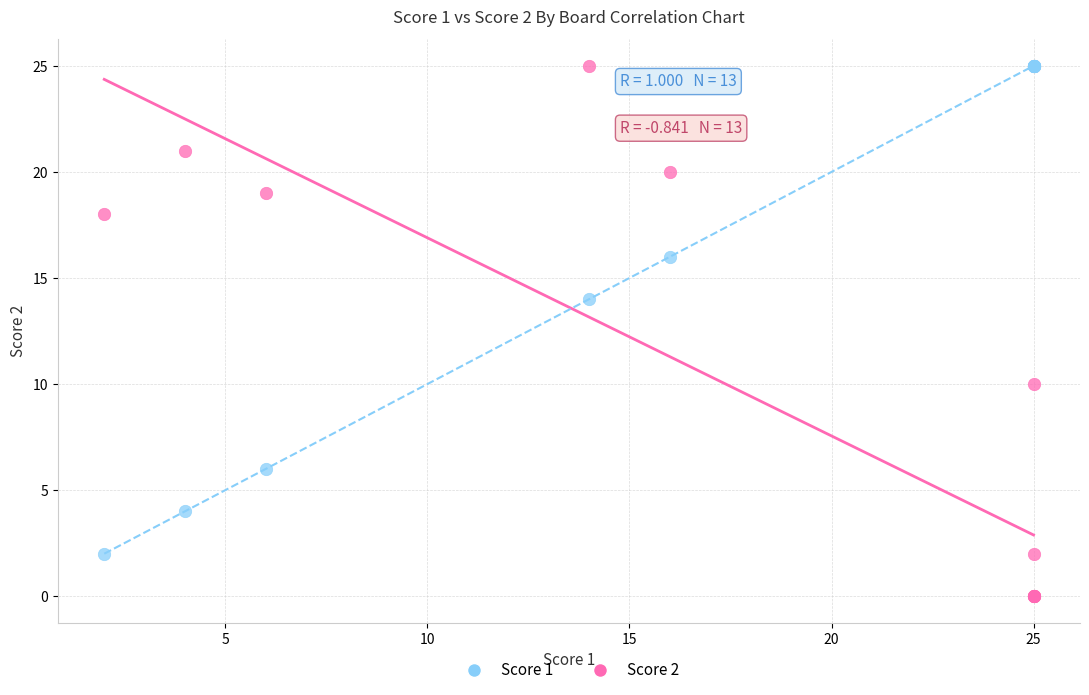

Which series has the largest Y range (max minus min)?

Score 2